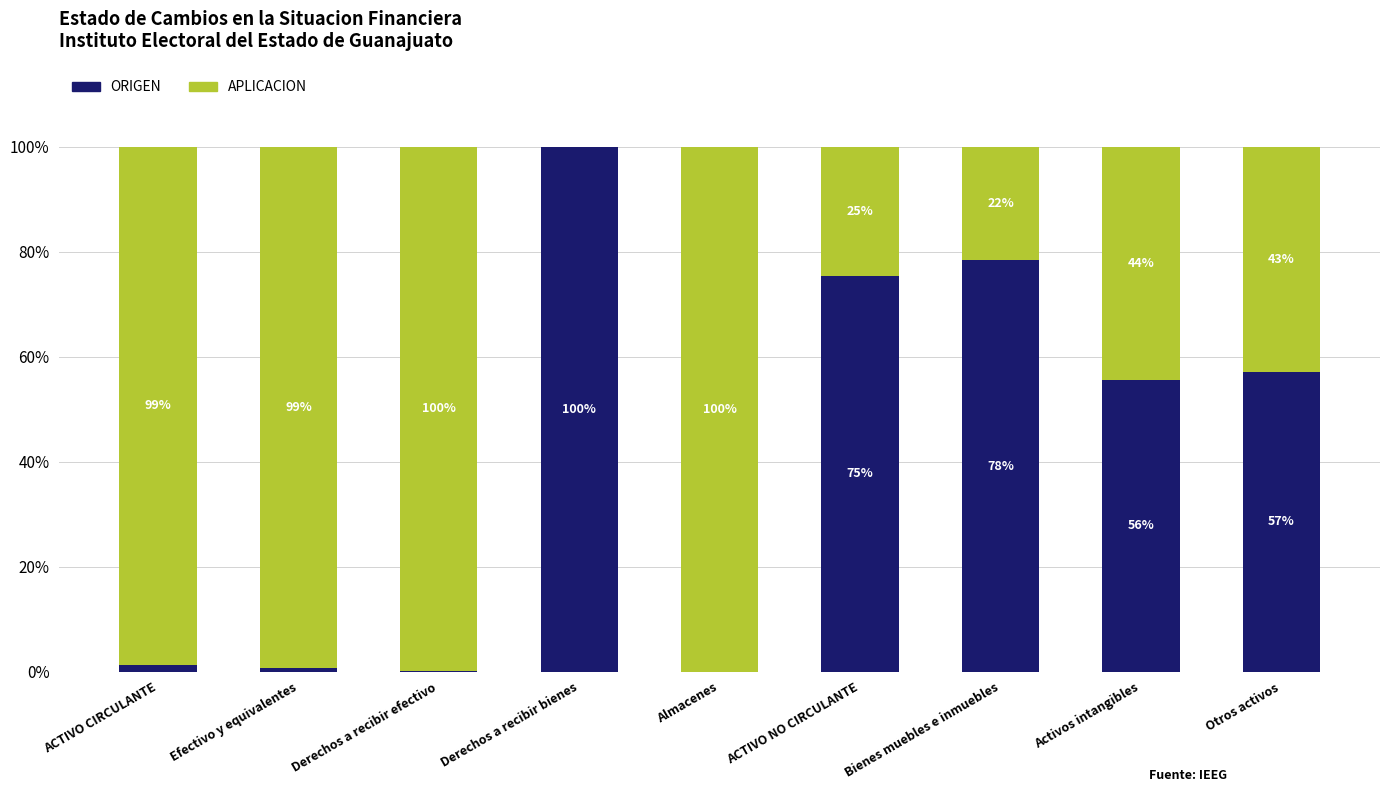

What is the total value across all series at Derechos a recibir efectivo?

100.0